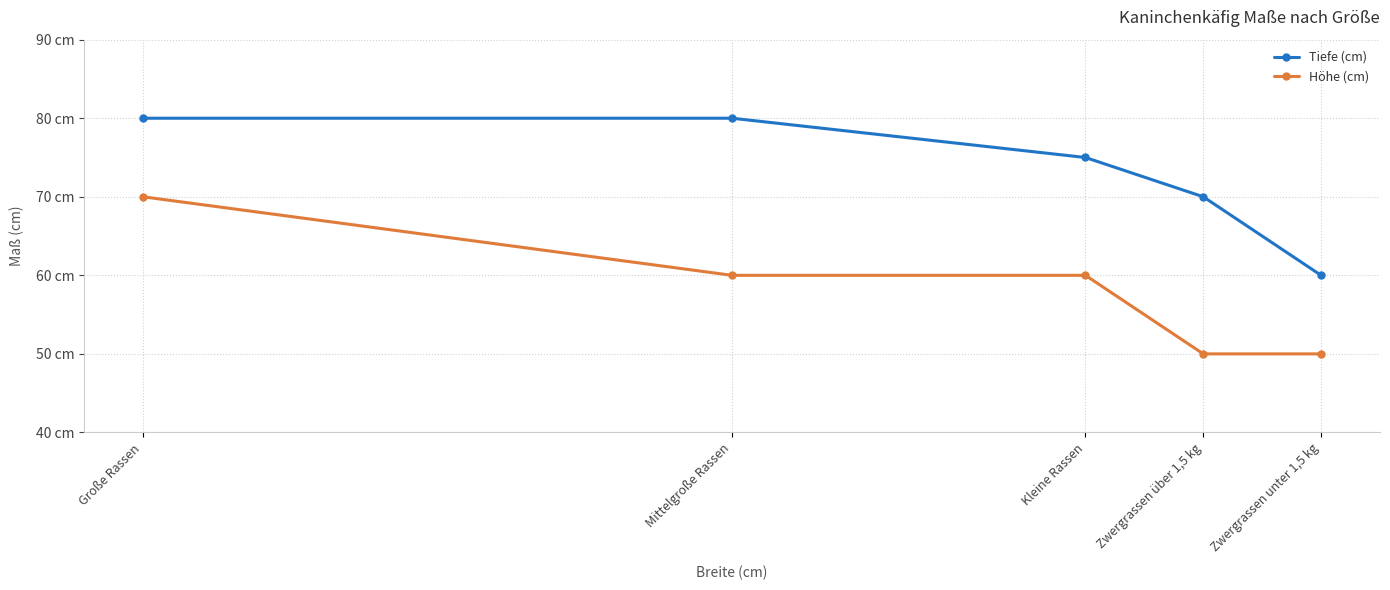

Between Kleine Rassen and Mittelgroße Rassen, which is larger?

Mittelgroße Rassen